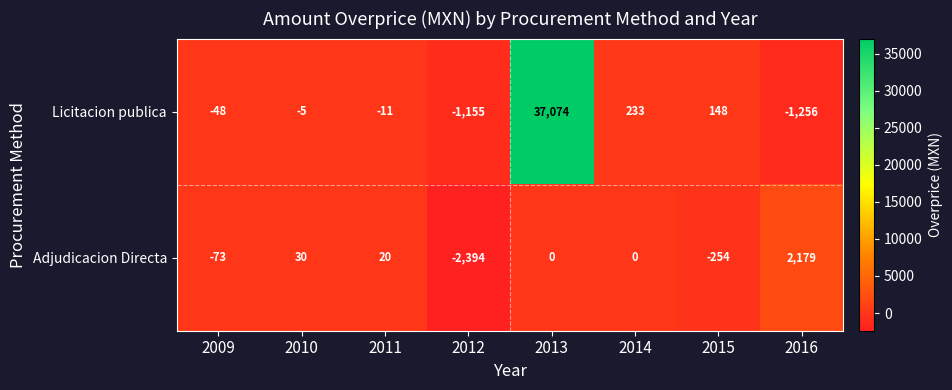

At which label does Licitacion publica reach its peak?

2013